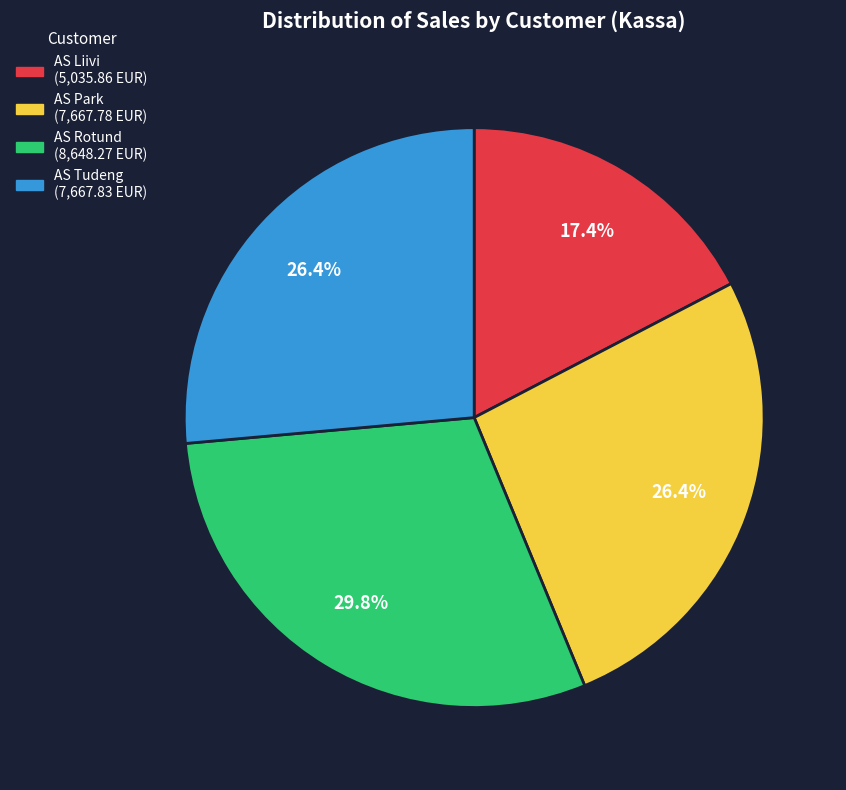

Between AS Rotund and AS Park, which is larger?

AS Rotund